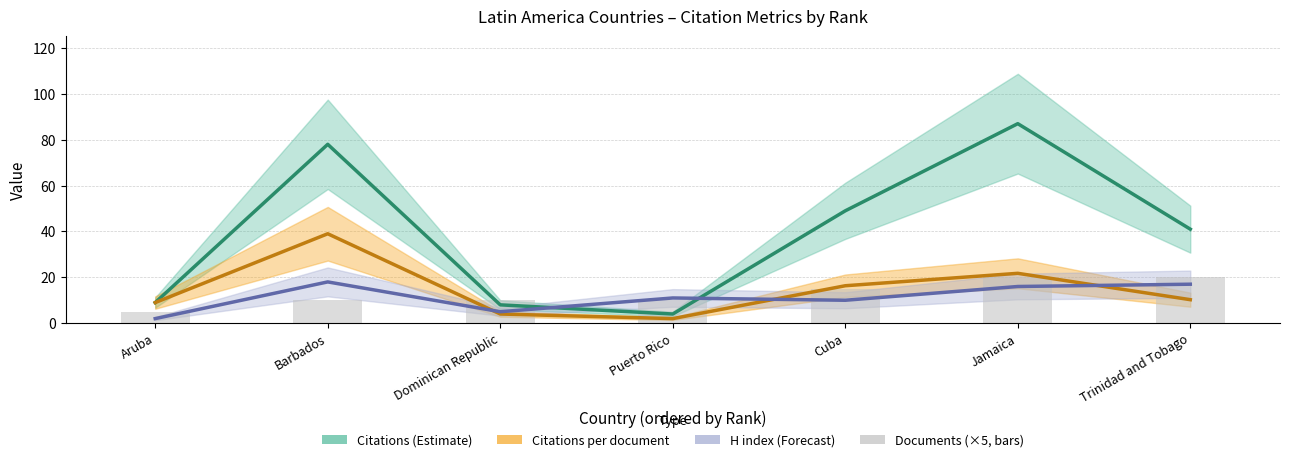

At which category is the sum across all series the highest?

Barbados